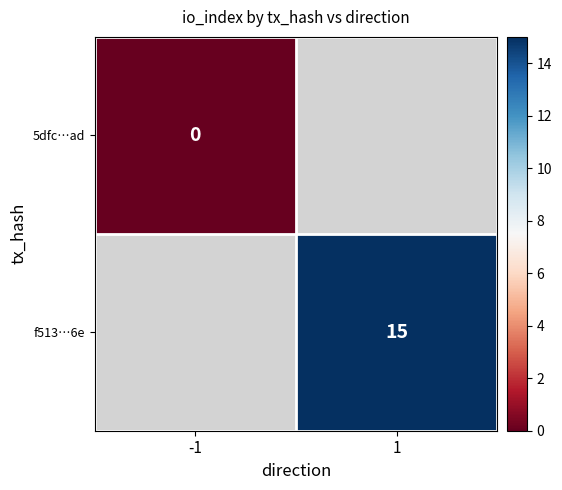

How many data points does each series have?

2